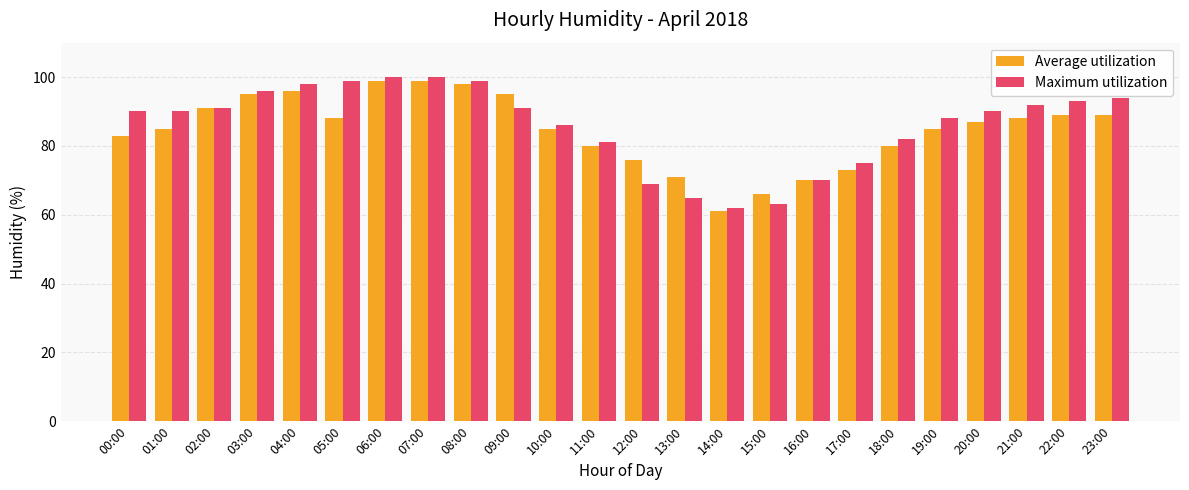

Rank the series by their maximum value, from highest to lowest.

Maximum utilization, Average utilization